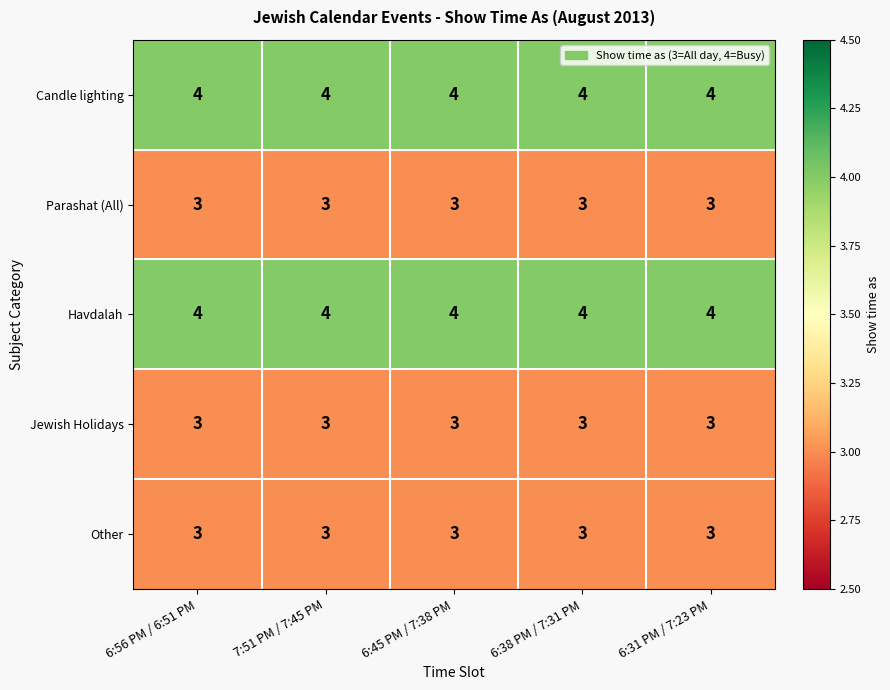

Is the value of Jewish Holidays at 6:38 PM / 7:31 PM greater than the value of Candle lighting at 6:56 PM / 6:51 PM?

No